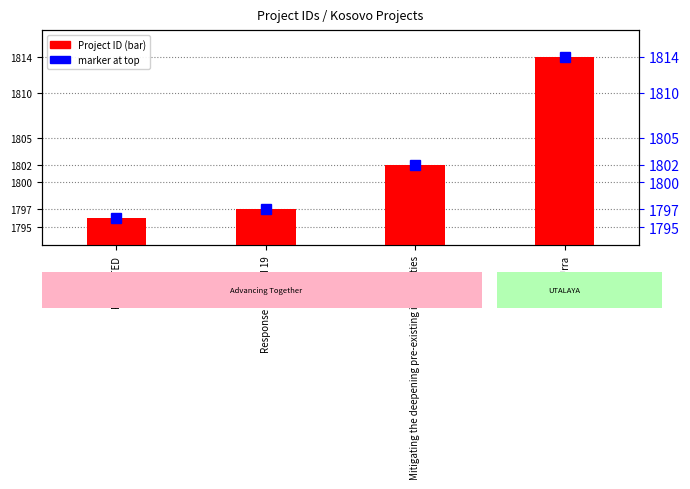

What position from the right is ROMACTED?

4